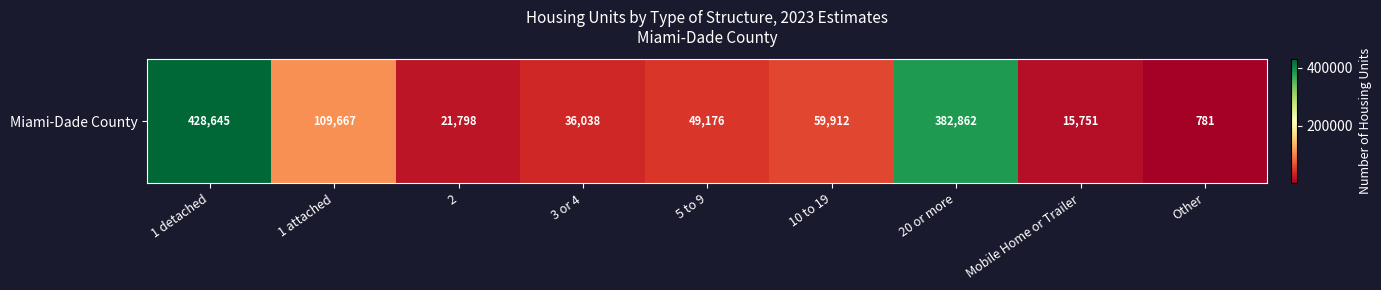

Rank the categories by value from lowest to highest.

Other, Mobile Home or Trailer, 2, 3 or 4, 5 to 9, 10 to 19, 1 attached, 20 or more, 1 detached